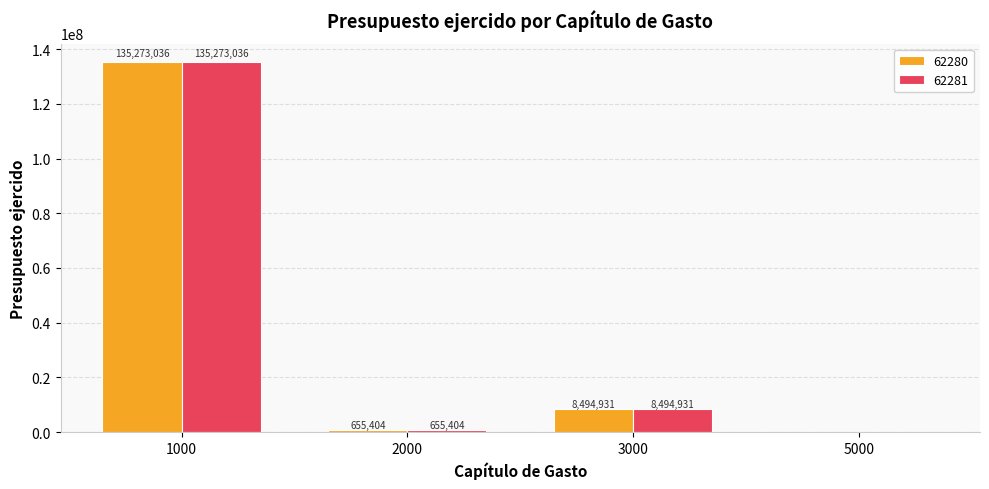

Is it true that 62281 equals 13183836.1 at 3000?

False